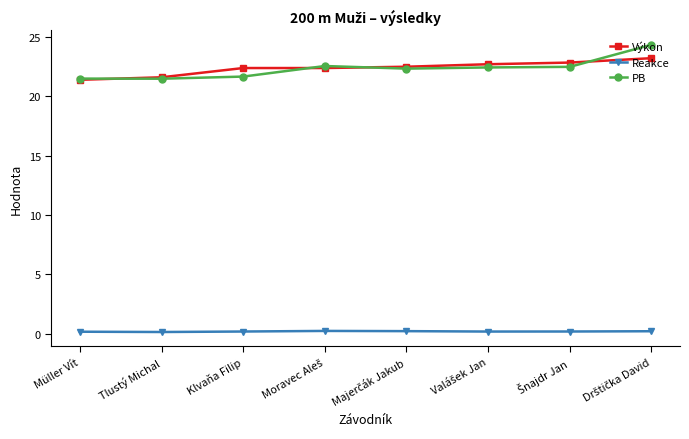

True or false: Výkon and Reakce intersect in this chart.

False